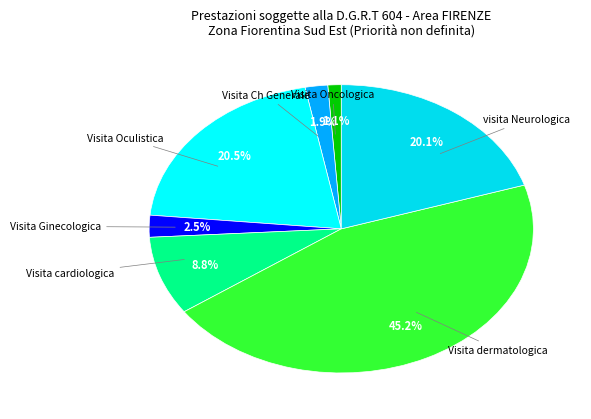

What is the largest slice in the pie chart?

Visita dermatologica